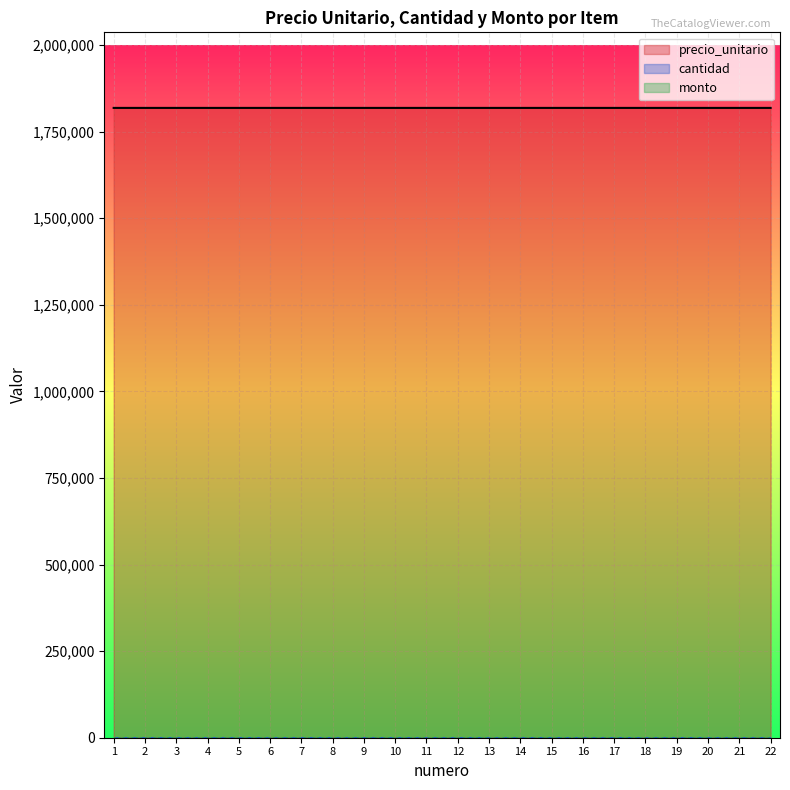

What is the maximum value shown in the chart?

1818182